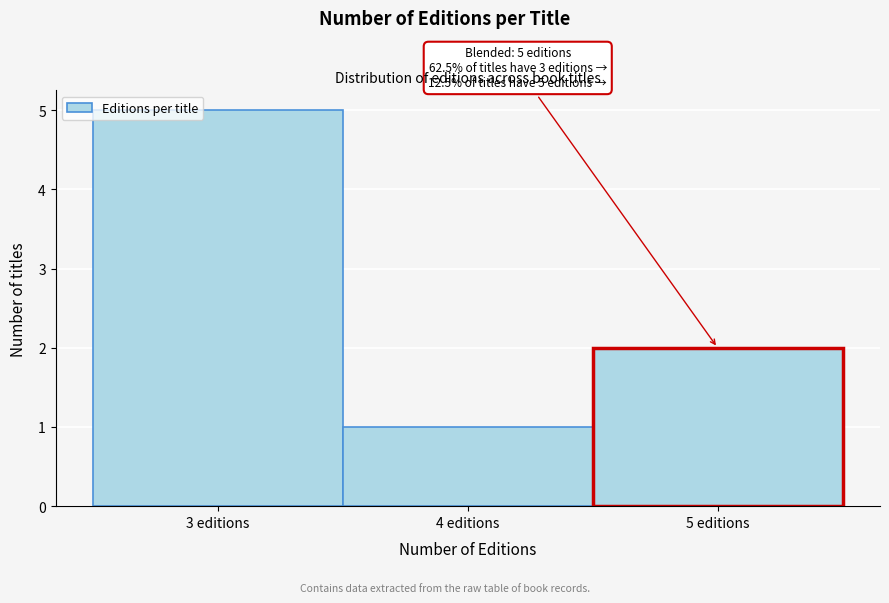

Over which range of the x-axis is the bar tallest?

2.5 to 3.5